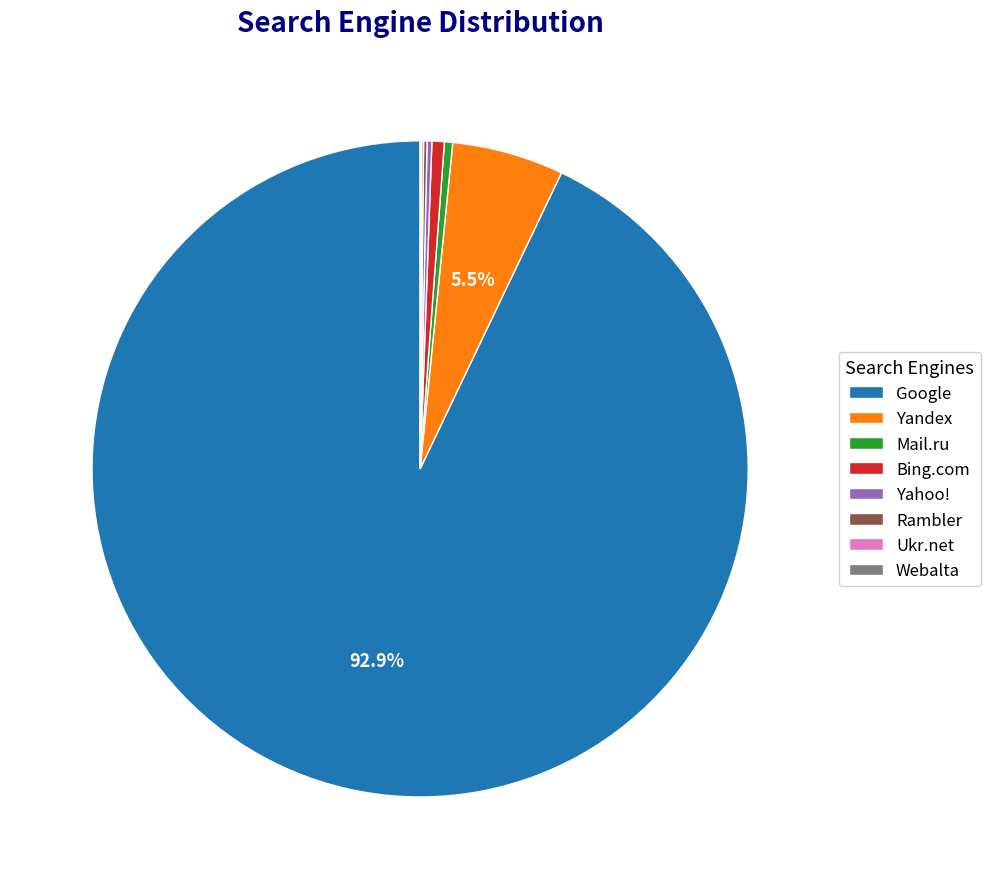

Which has a higher value, Mail.ru or Google?

Google